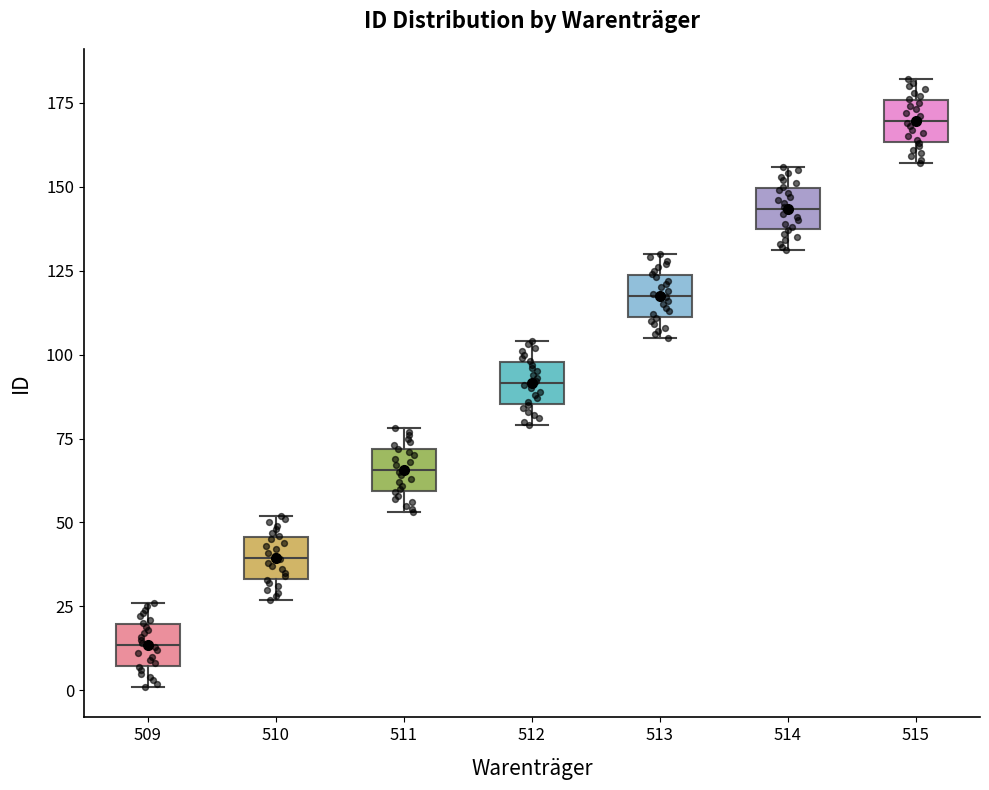

Reading left to right, read every box against the y-axis: the position of its median line, the range the box covers, and the ends of its whiskers. The values are not printed on the chart, so give them approximately, as read against the axis.

509: median 15, box 5 to 20, whiskers 0 to 25
510: median 40, box 35 to 45, whiskers 25 to 50
511: median 65, box 60 to 70, whiskers 55 to 80
512: median 90, box 85 to 100, whiskers 80 to 105
513: median 120, box 110 to 125, whiskers 105 to 130
514: median 145, box 135 to 150, whiskers 130 to 155
515: median 170, box 165 to 175, whiskers 155 to 180